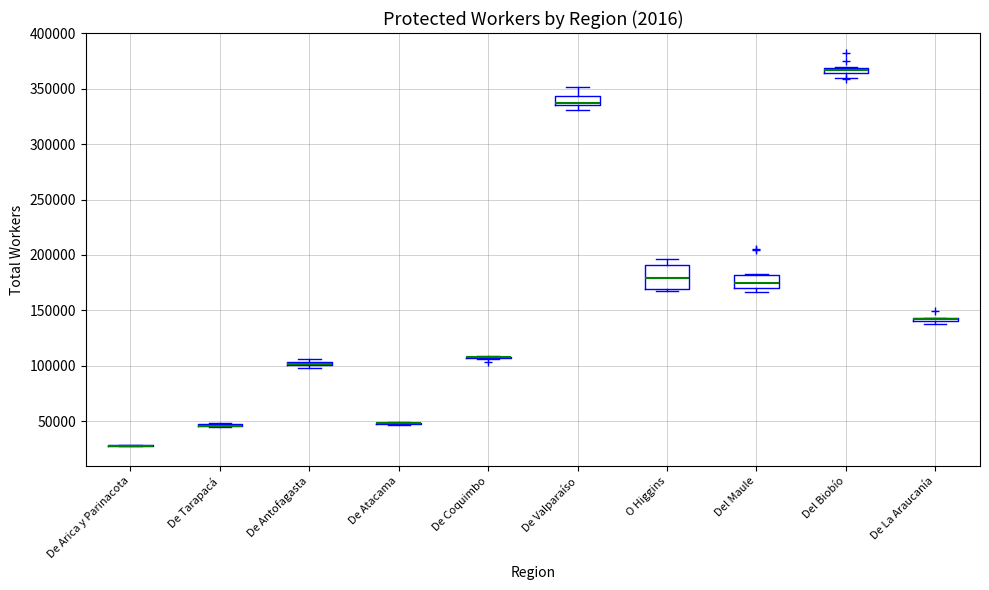

Which box is the tallest, from its lower edge to its upper edge?

O Higgins